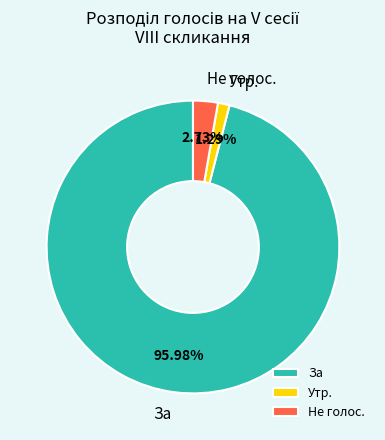

To the nearest percent, what is the difference between the Не голос. and Утр. slice percentages?

1%